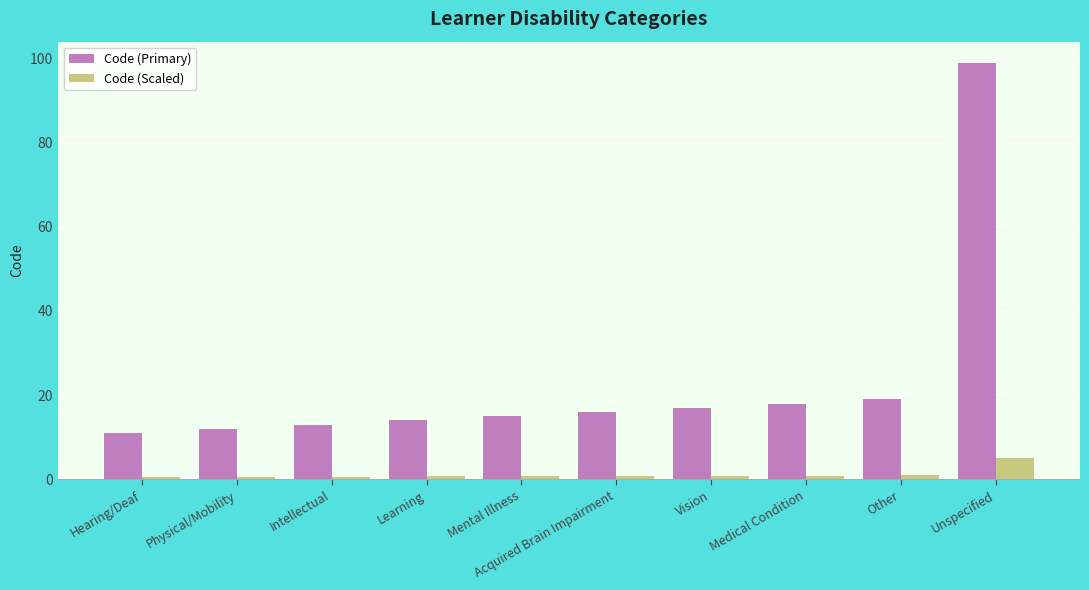

Which series has the largest range (max minus min)?

Code (Primary)